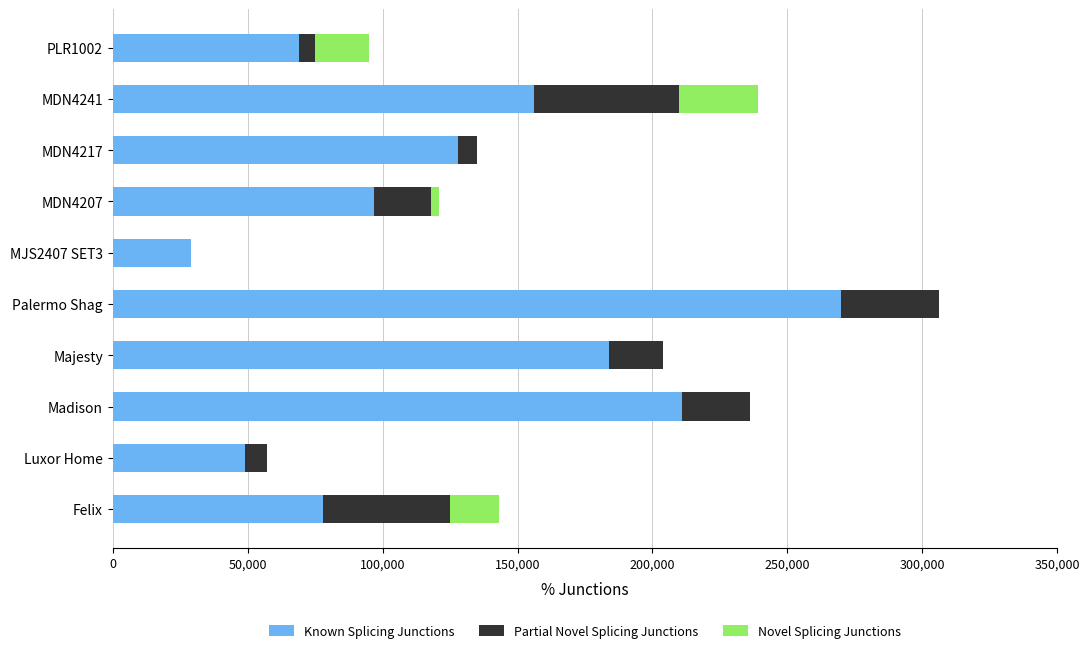

What is the sum of all Known Splicing Junctions values?

1271000